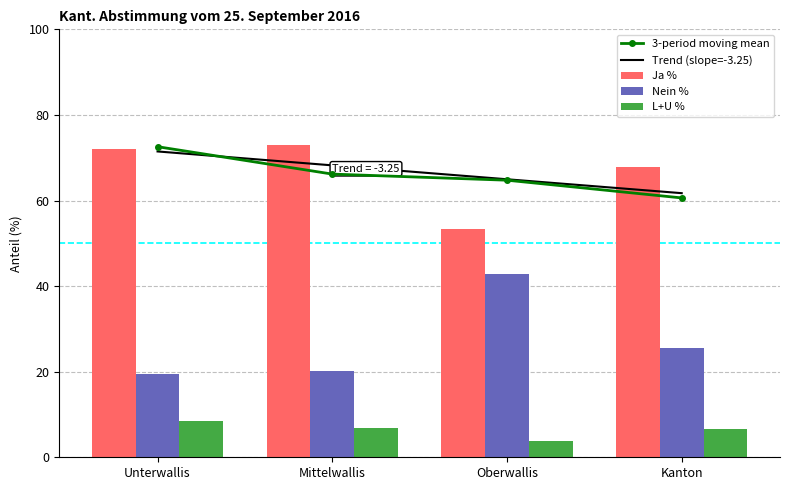

Which has a higher value, Unterwallis or Mittelwallis?

Mittelwallis